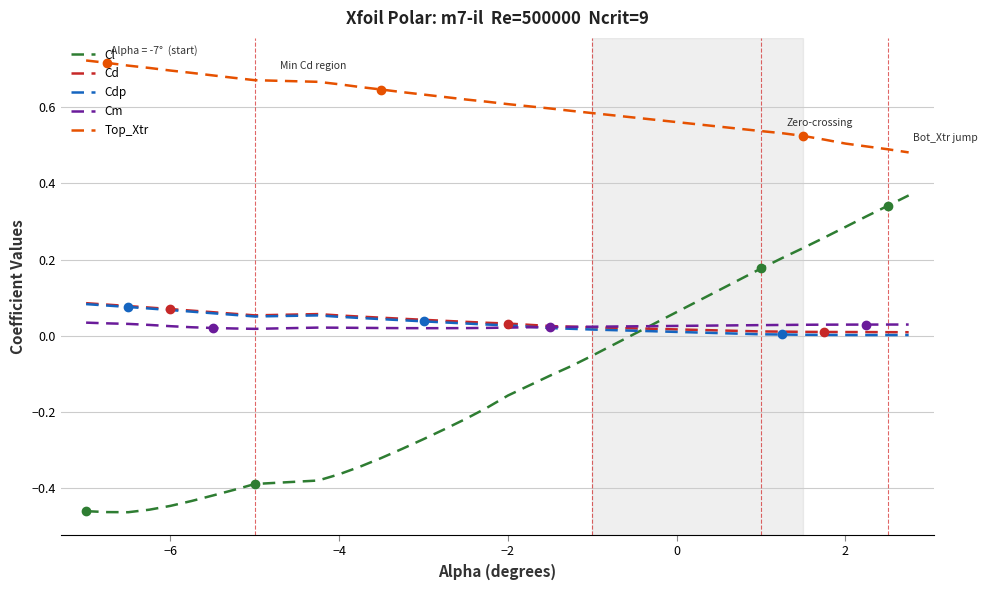

True or false: Cd and Top_Xtr intersect in this chart.

False